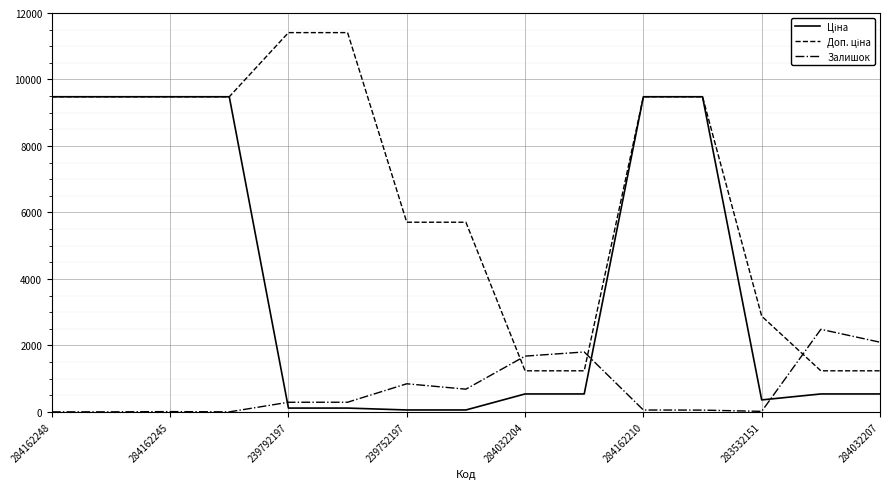

What is the greatest value displayed?

11410.0